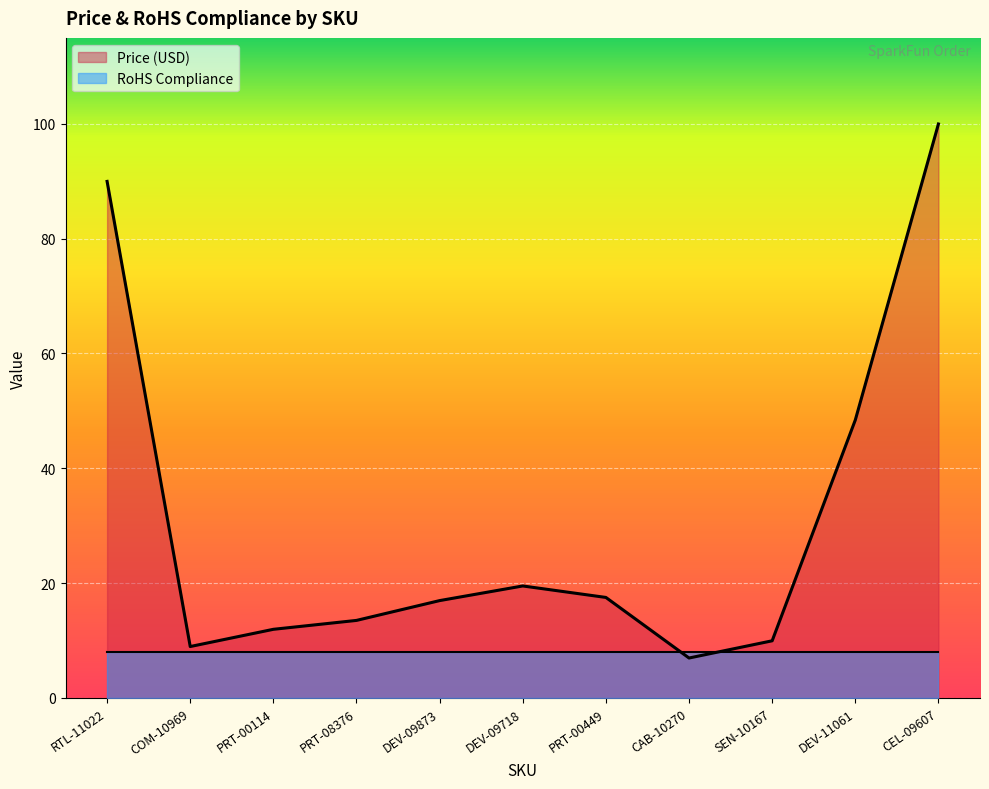

Reading left to right, extract all data points from this chart.

RTL-11022=90.0	COM-10969=8.9	PRT-00114=11.9	PRT-08376=13.5	DEV-09873=16.9	DEV-09718=19.5	PRT-00449=17.5	CAB-10270=7.0	SEN-10167=9.9	DEV-11061=48.4	CEL-09607=100.0